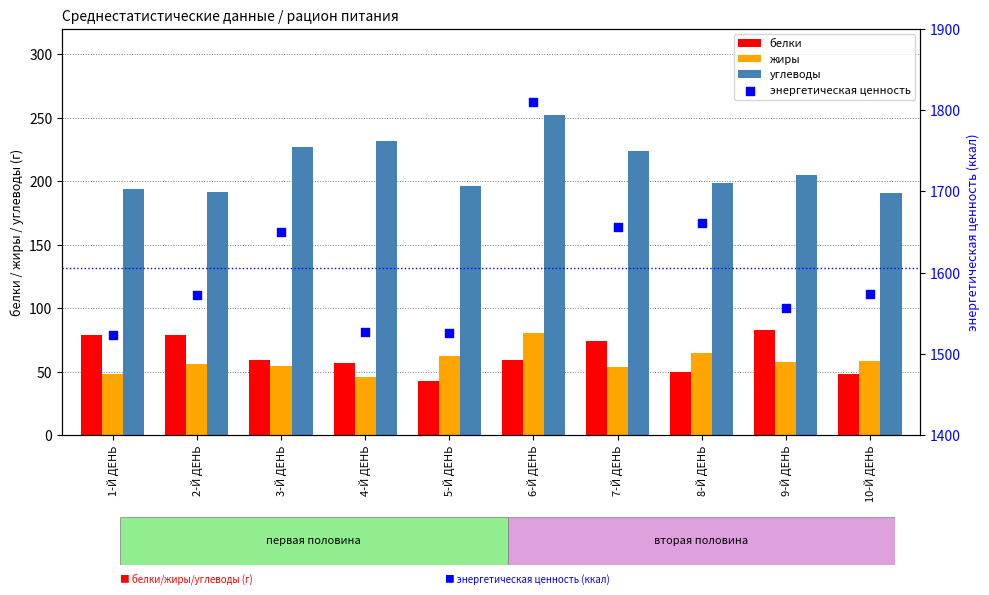

What is the total value across all series at 1-Й ДЕНЬ?

1844.2